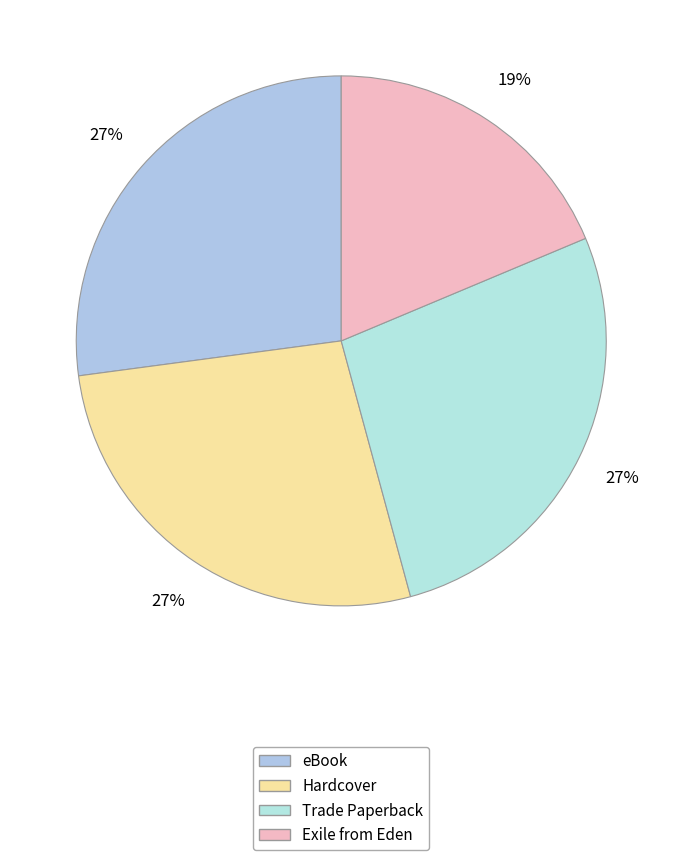

Count the number of slices in the pie.

4